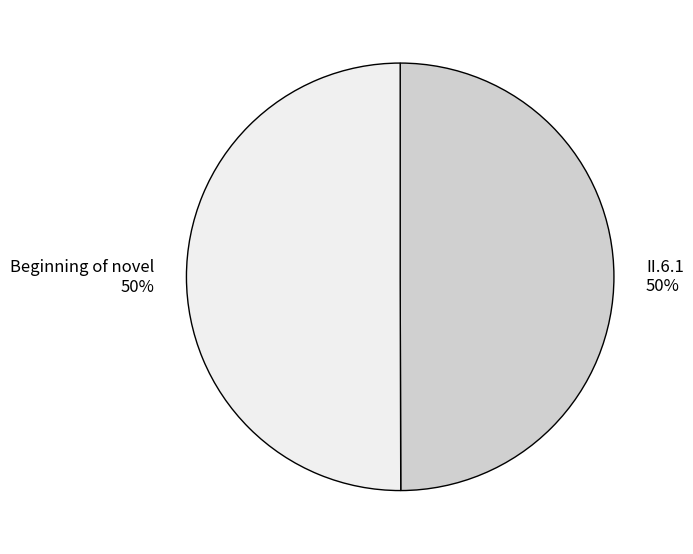

Do II.6.1 and Beginning of novel together represent more than half of the pie?

Yes